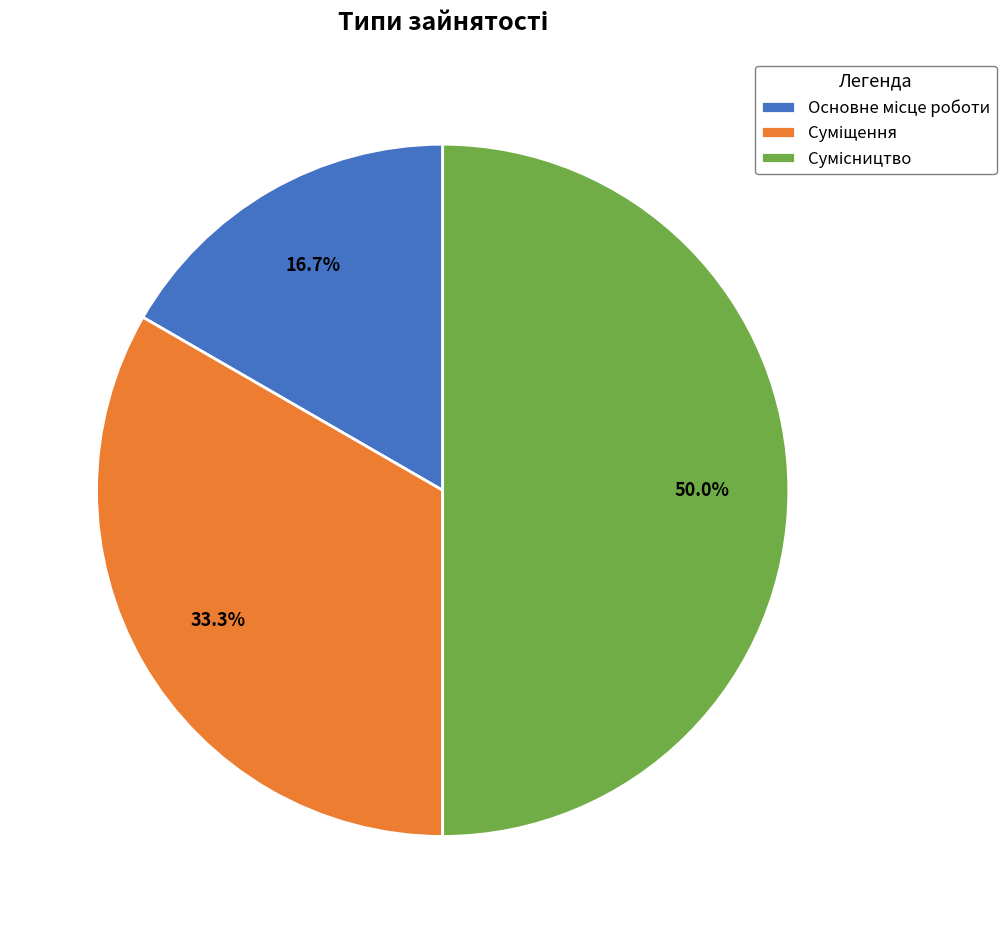

Combined, what portion of the pie is Основне місце роботи and Суміщення?

50.0%